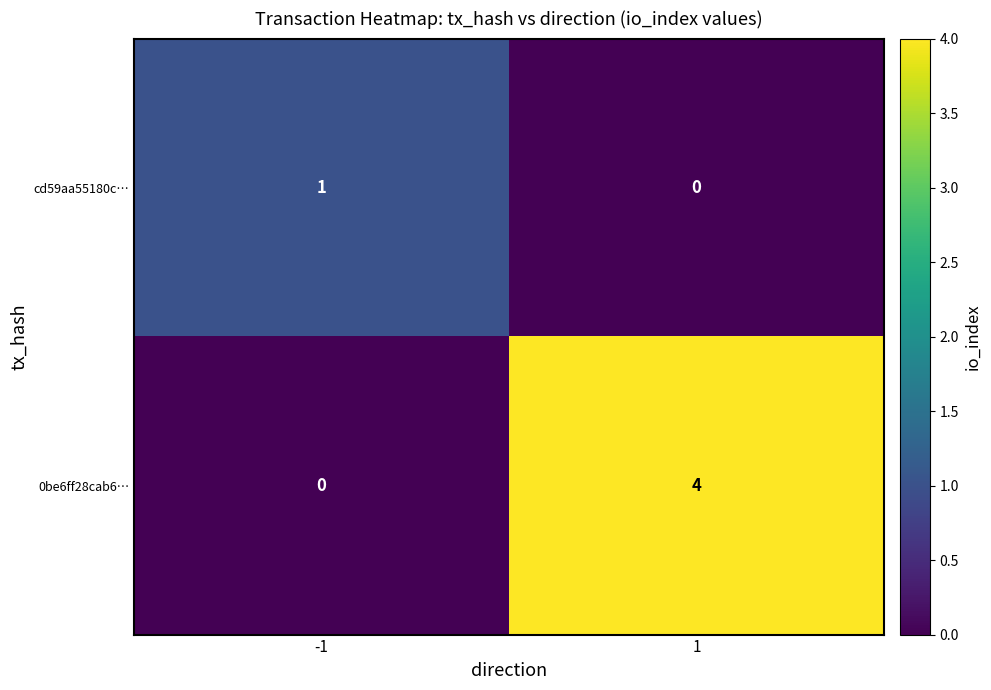

Reading right to left, transcribe all the data shown in this chart.

cd59aa55180c…: 1=0	-1=1
0be6ff28cab6…: 1=4	-1=0